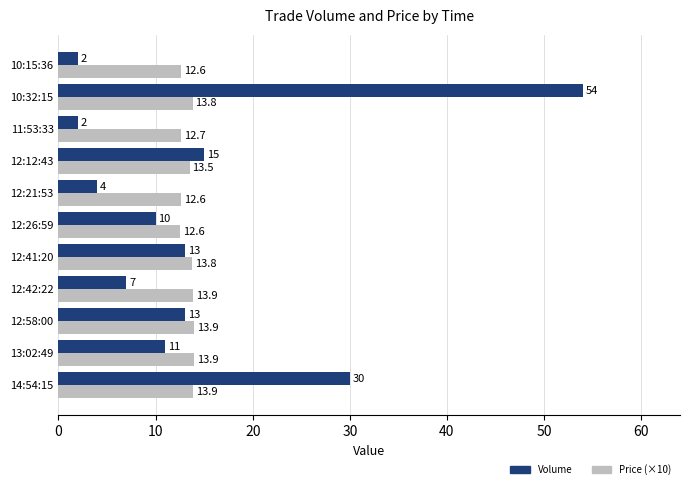

How many values in the Price (×10) series exceed 13?

7